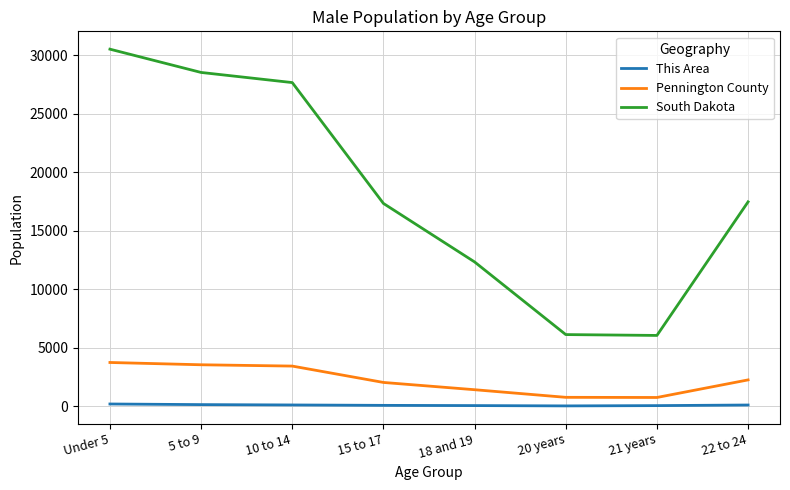

What is the difference between the maximum and second lowest values in the South Dakota series?

24407